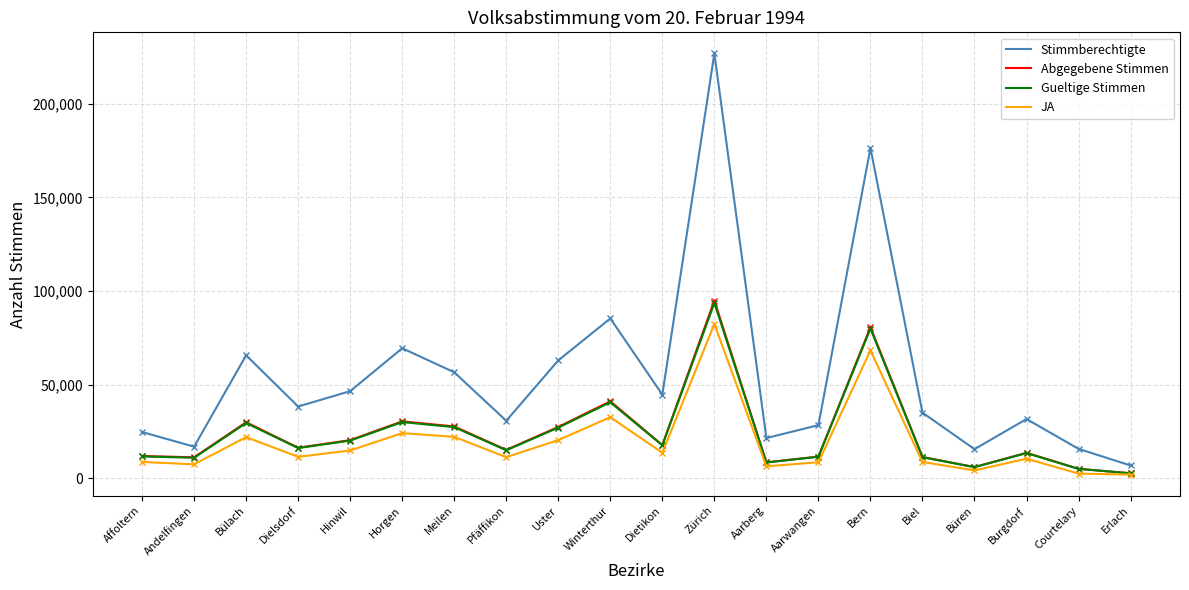

How many lines are shown in the chart?

4